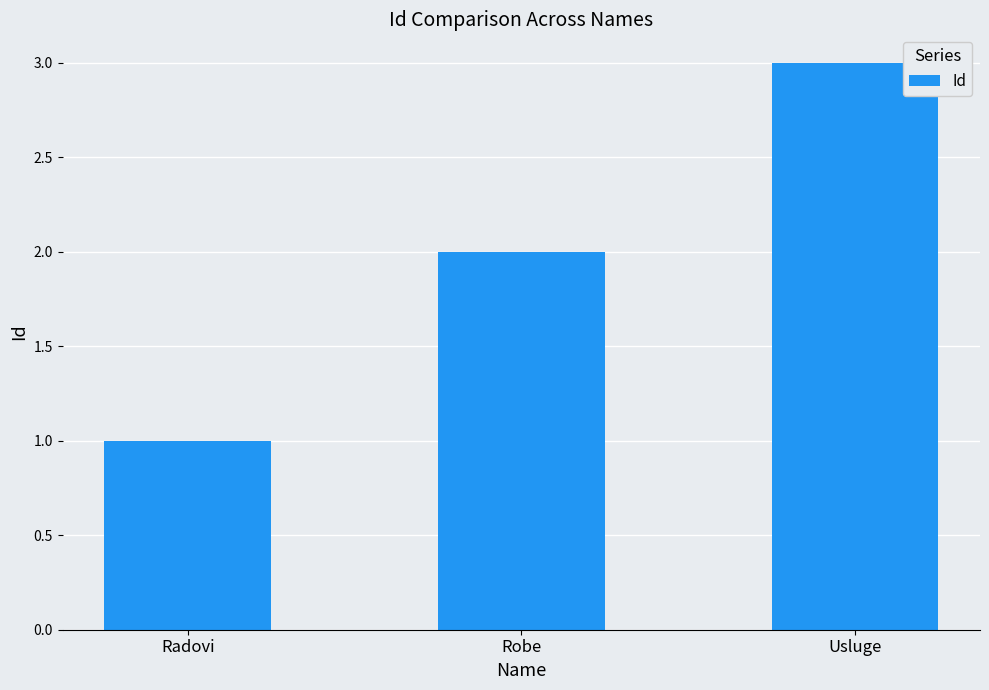

The value at Radovi is 0. True or false?

False